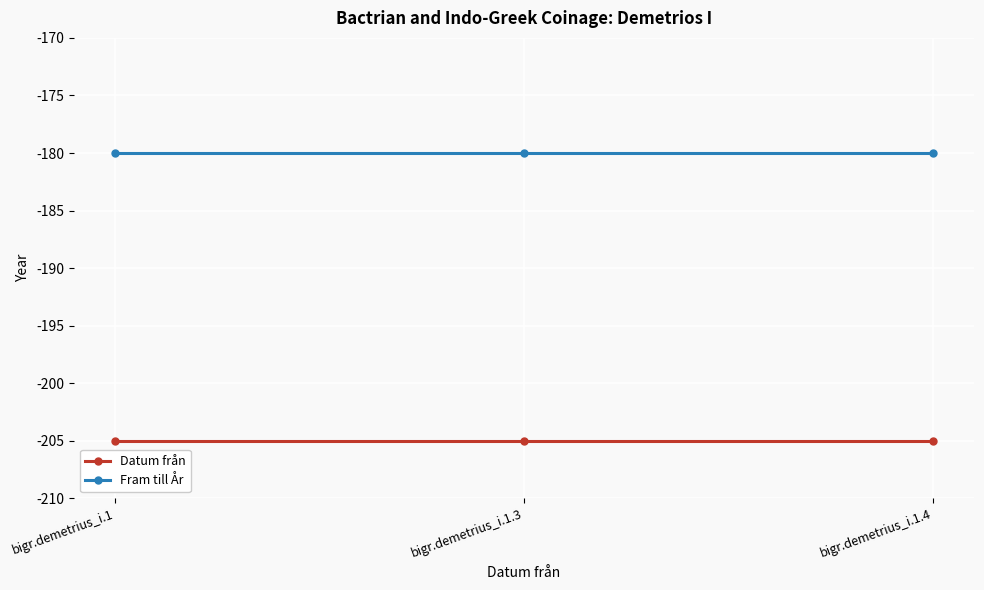

List the series in order of their overall mean, lowest first.

Datum från, Fram till År